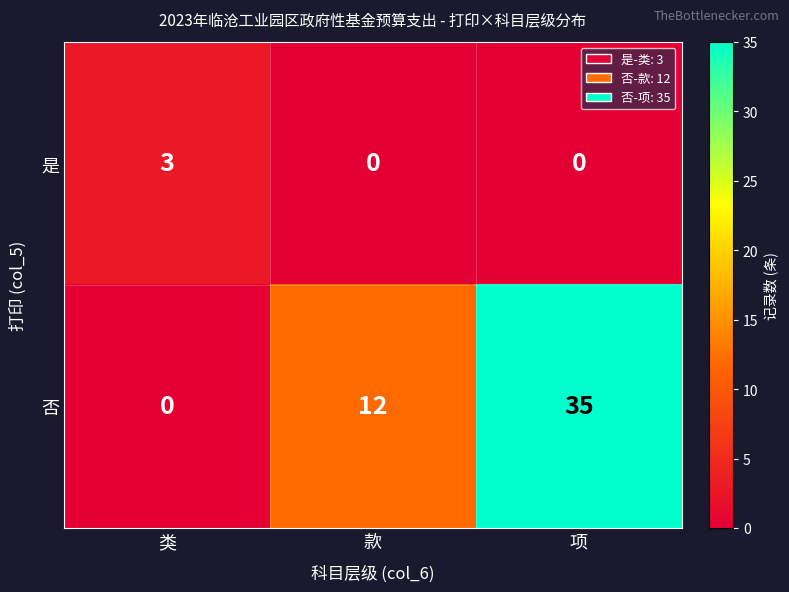

Rank the series by their maximum value, from highest to lowest.

否, 是